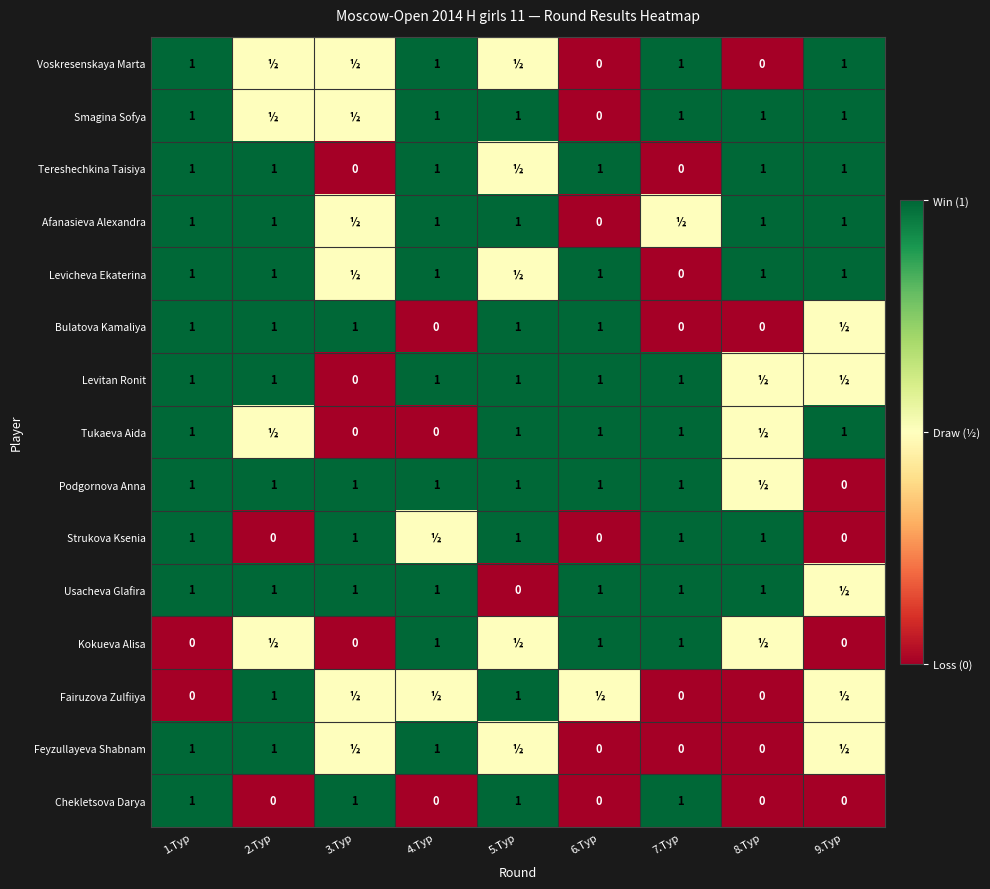

Count the number of data series in this chart.

15